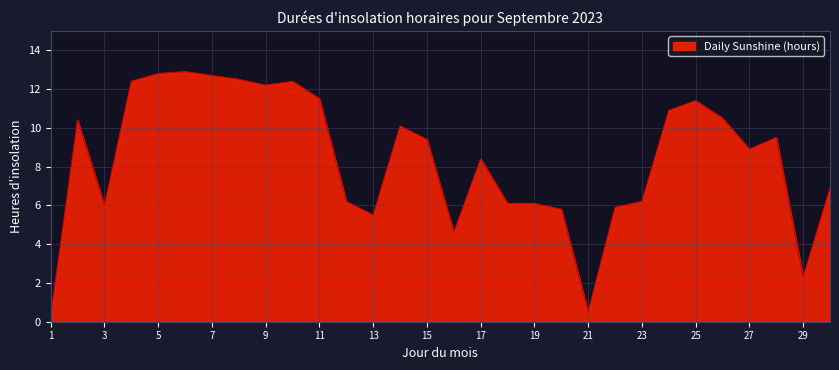

How many lines are shown in the chart?

1